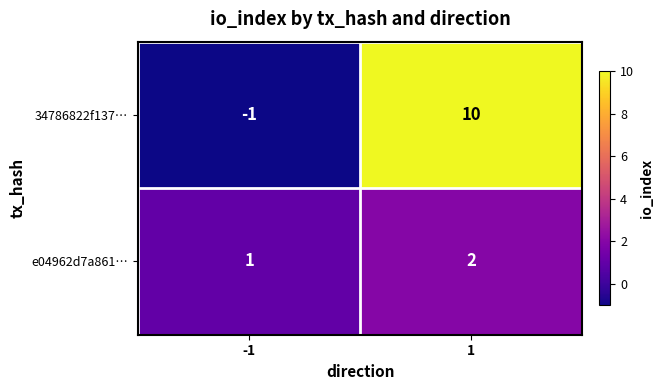

Count the number of categories in the chart.

2